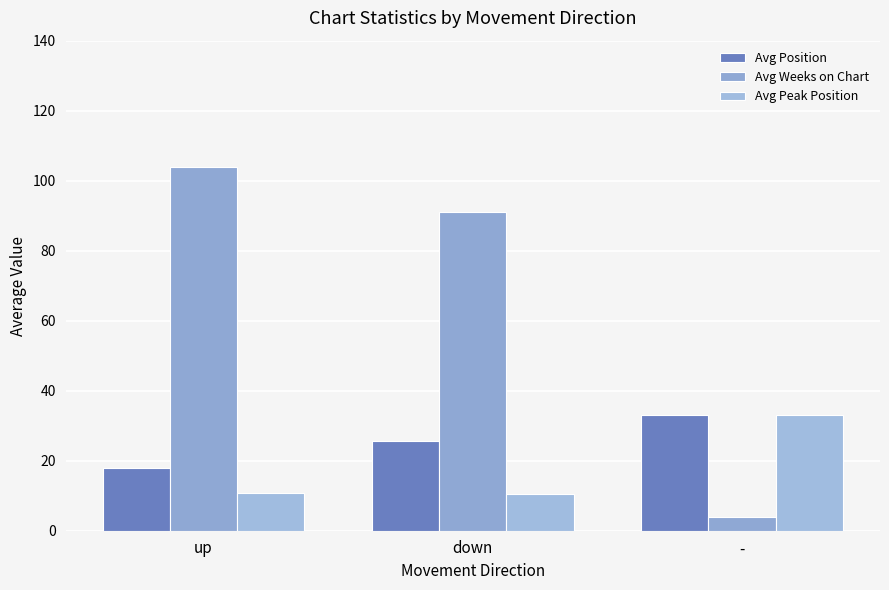

What is the value of the Avg Peak Position bar at the 2nd from the left?

10.5